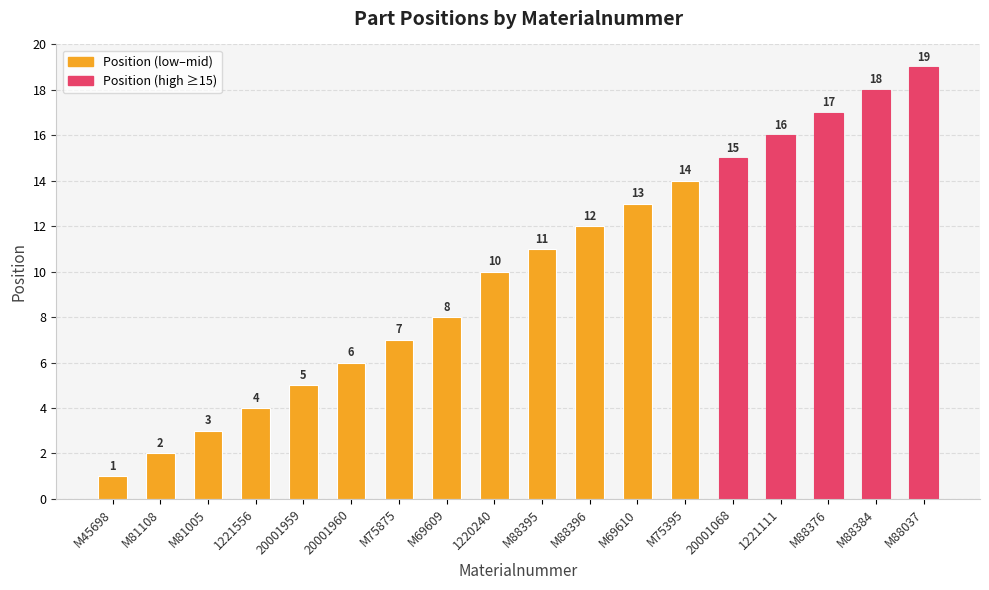

Which has a higher value, M75875 or M88037?

M88037